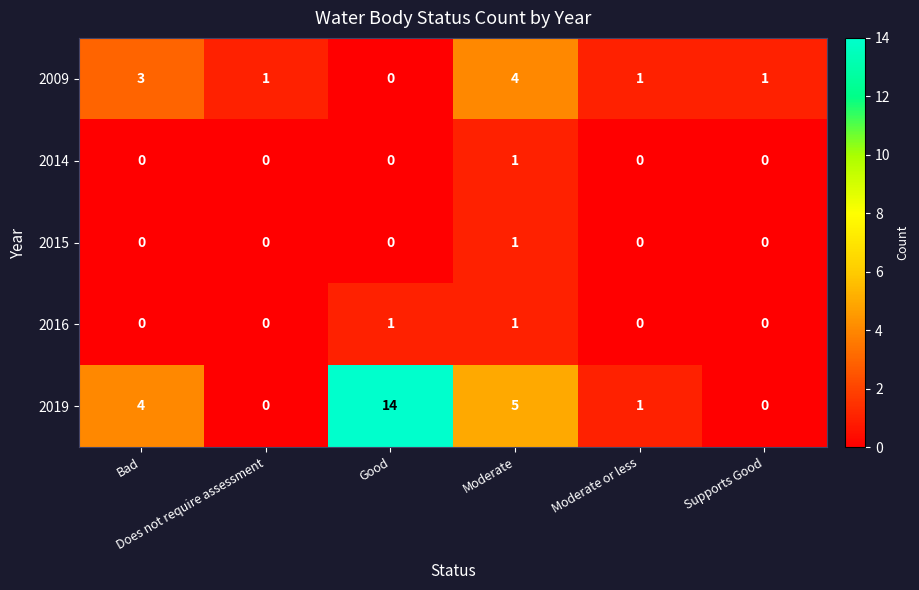

How many 2014 values are between 0 and 1?

6